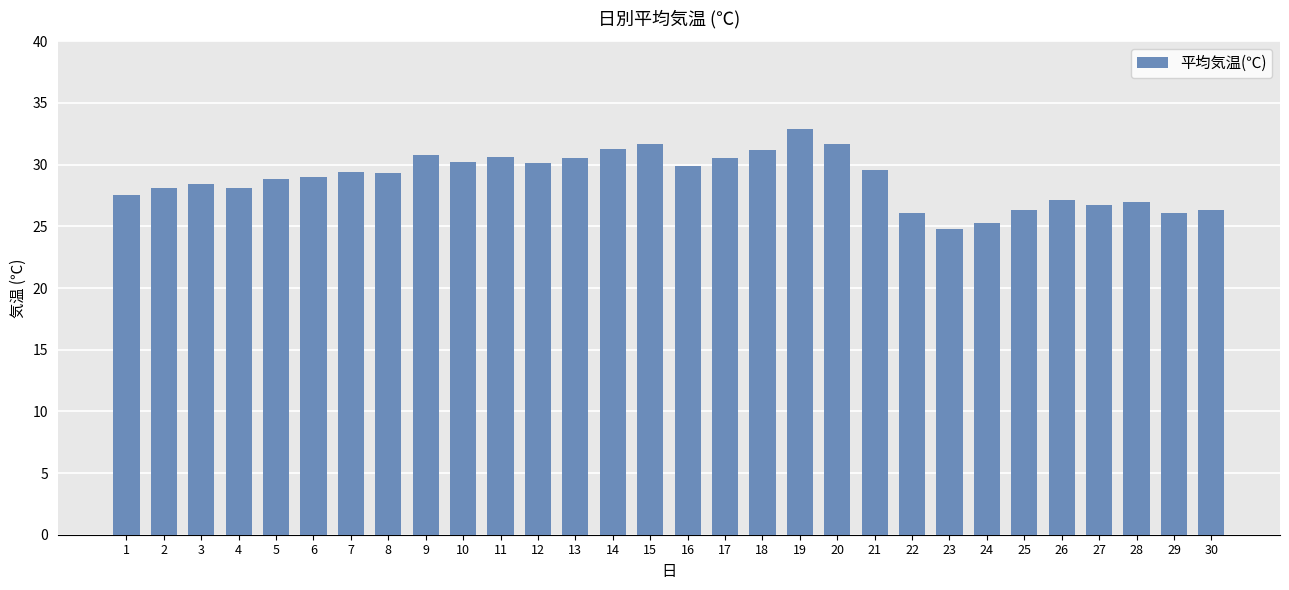

What is the value of the 27th bar from the left?

26.7